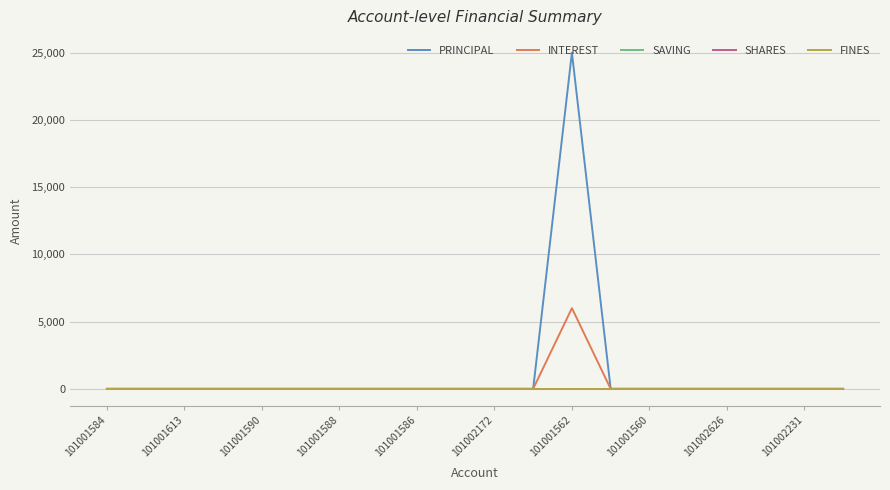

Does the chart display data point markers on the line(s)?

No